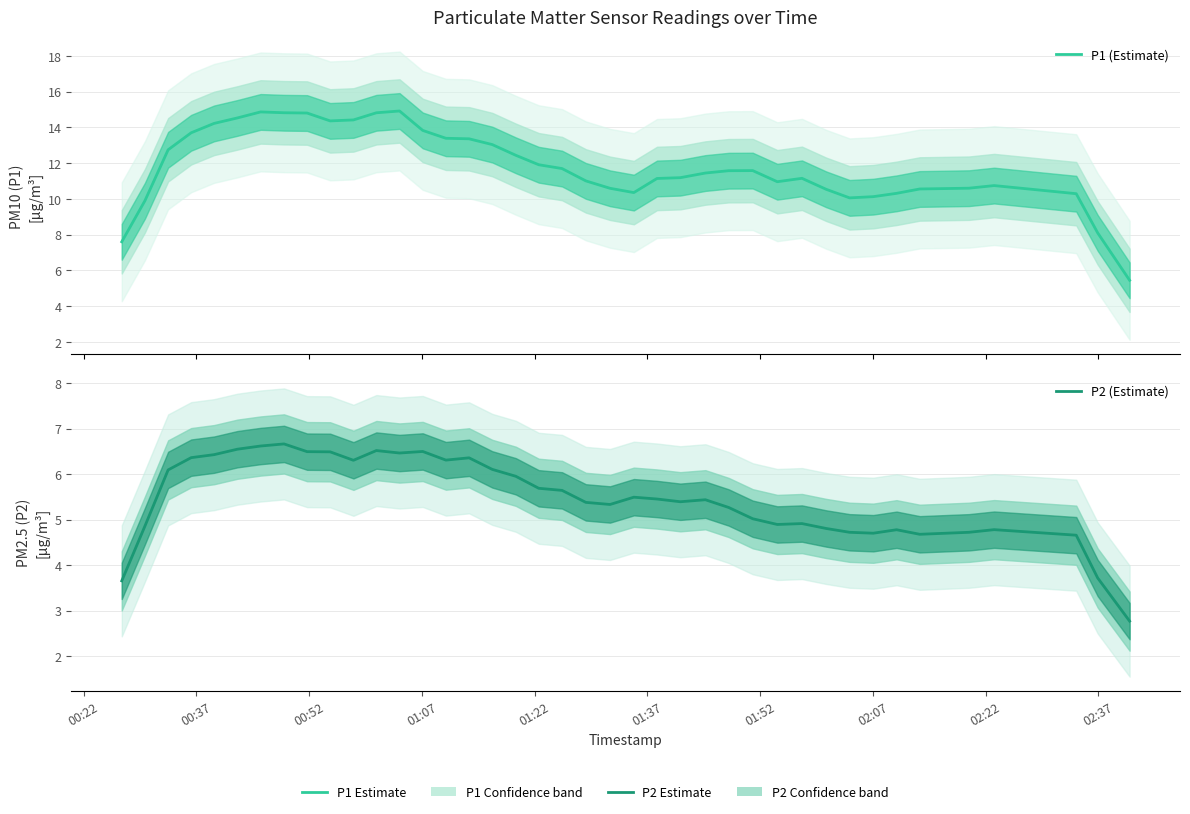

Does the chart display data point markers on the line(s)?

No